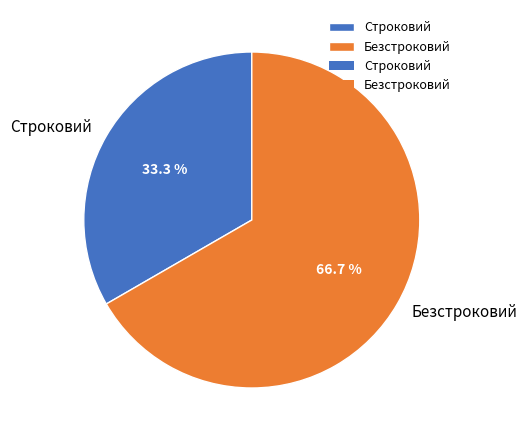

What is the largest slice in the pie chart?

Безстроковий